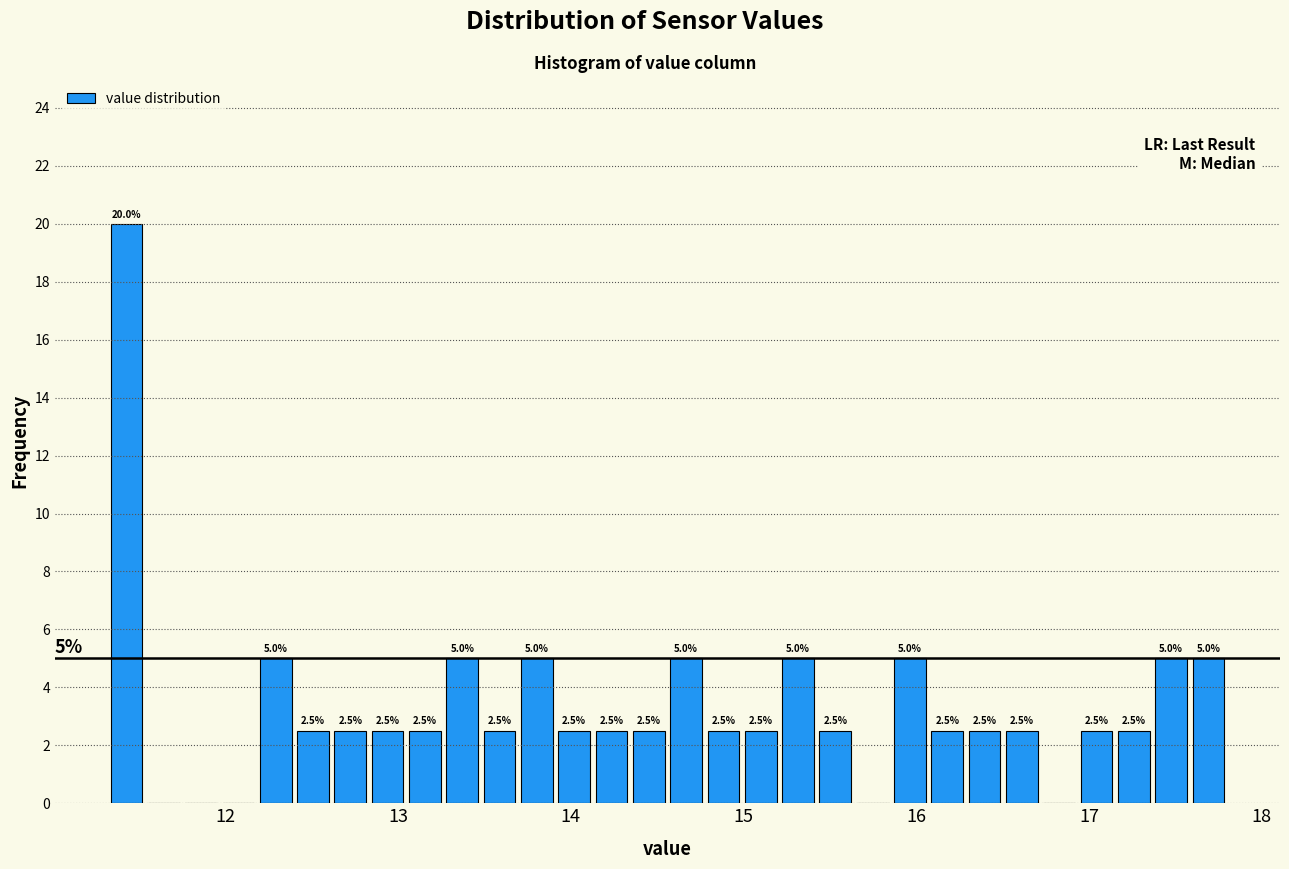

Read against the x-axis, roughly where is the centre of the tallest bar?

11.4